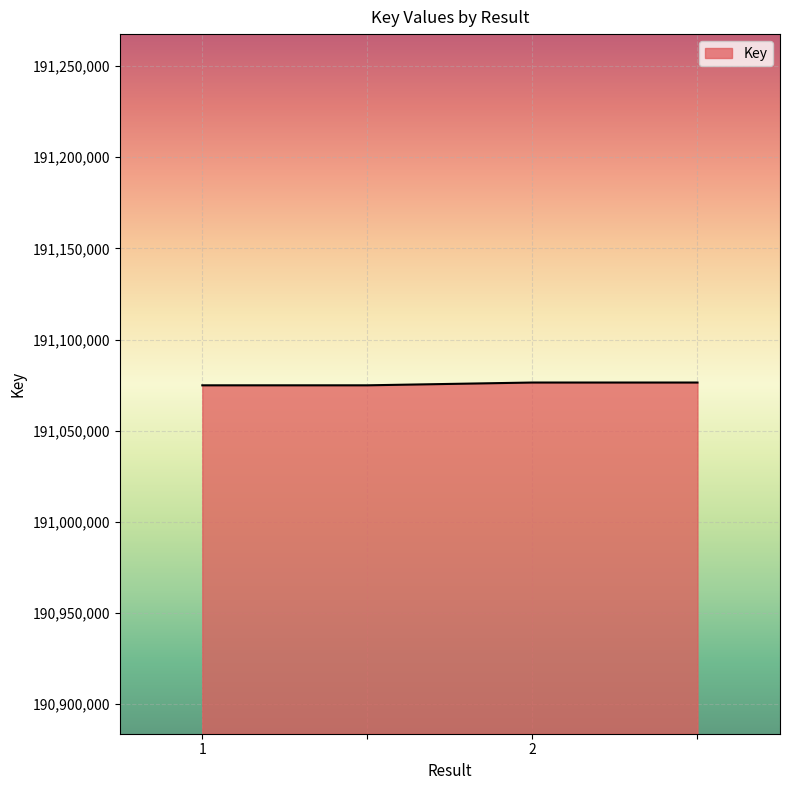

What is the average value?

191075660